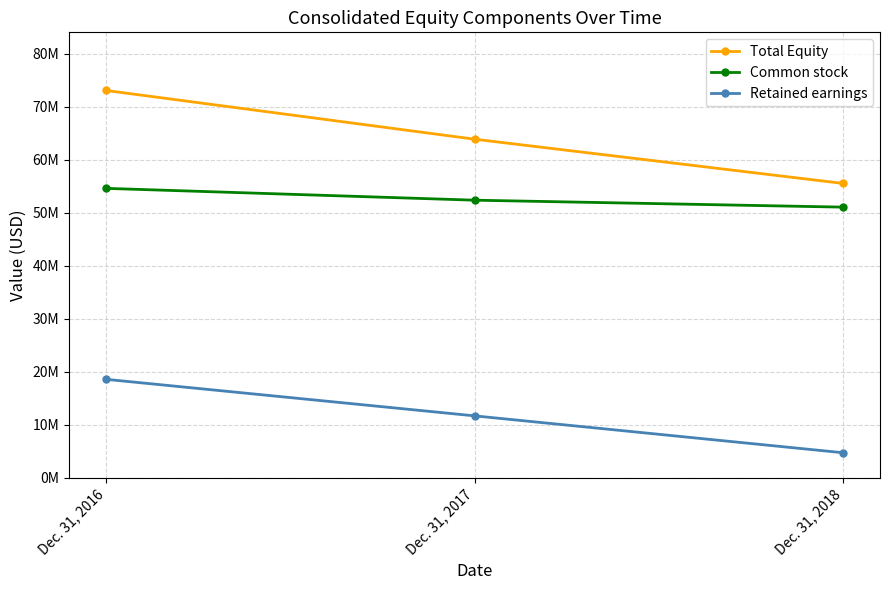

Is this an area chart (filled region under the line)?

No